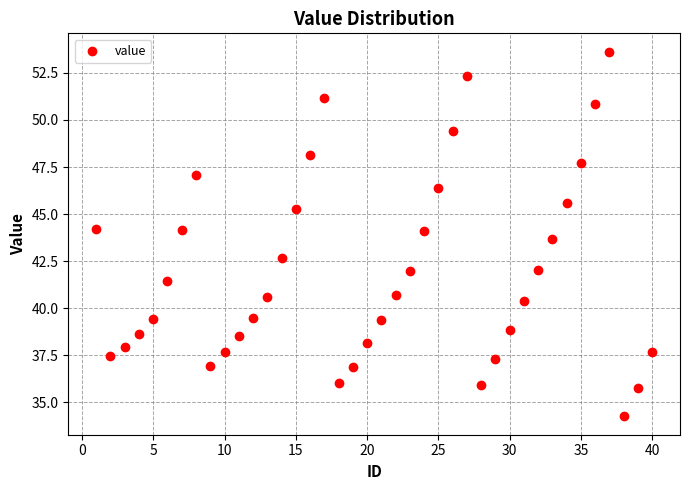

What is the range of X values (max minus min)?

39.0